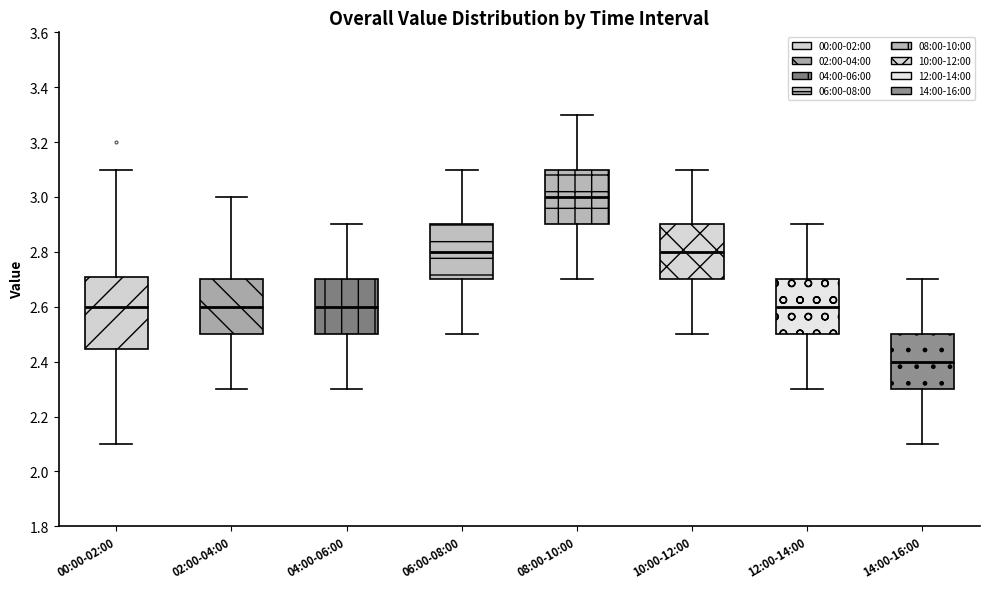

Which box has the highest median line?

08:00-10:00